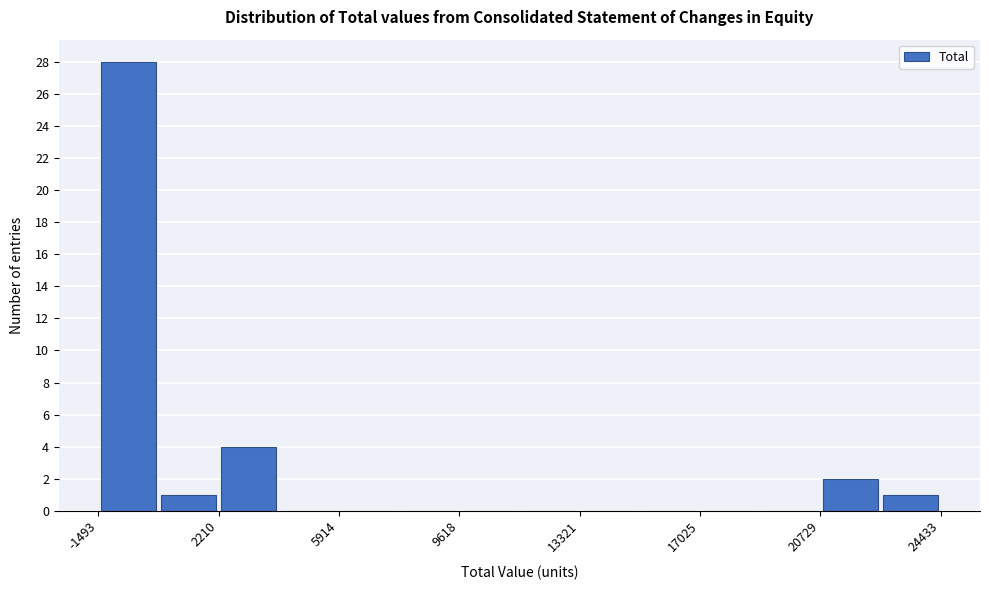

Around what value on the x-axis is the tallest bar? Give the approximate position of its centre, as read against the axis.

-500